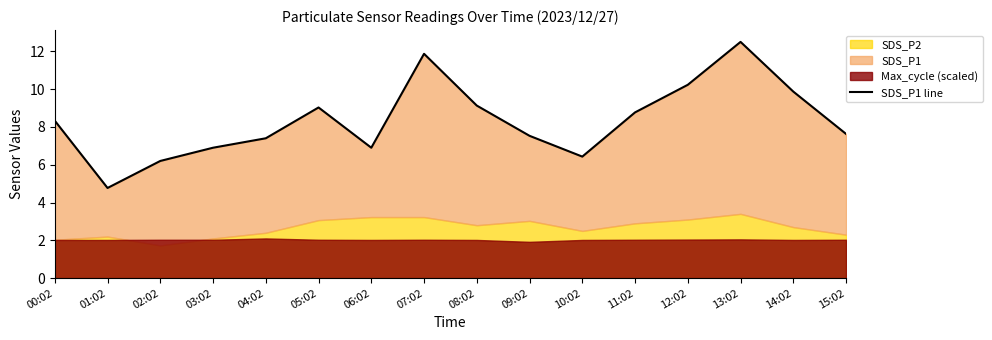

What is the change in value from 04:02 to 14:02?

+2.5